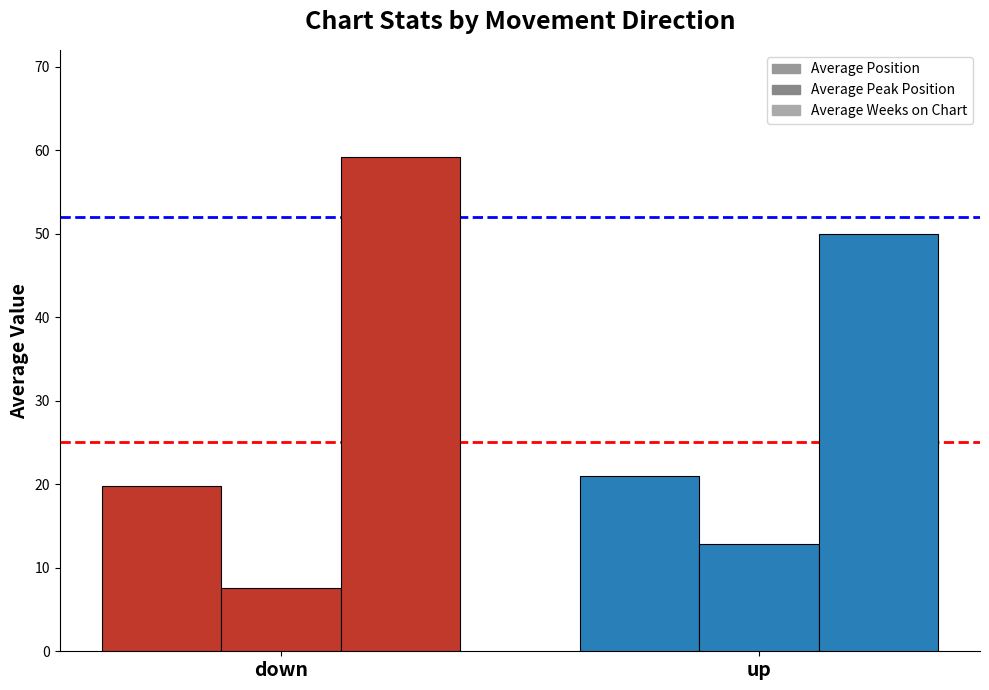

What is the value of the Average Weeks on Chart bar at the 2nd from the left?

50.0